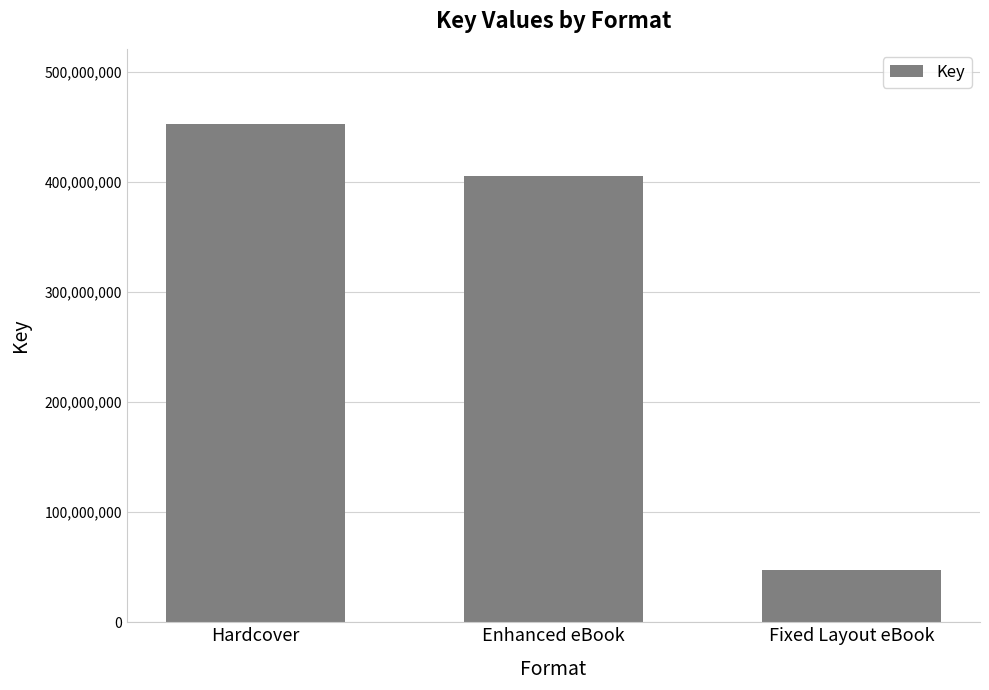

Reading left to right, list all the values displayed in this chart.

453204613	405558321	47646292